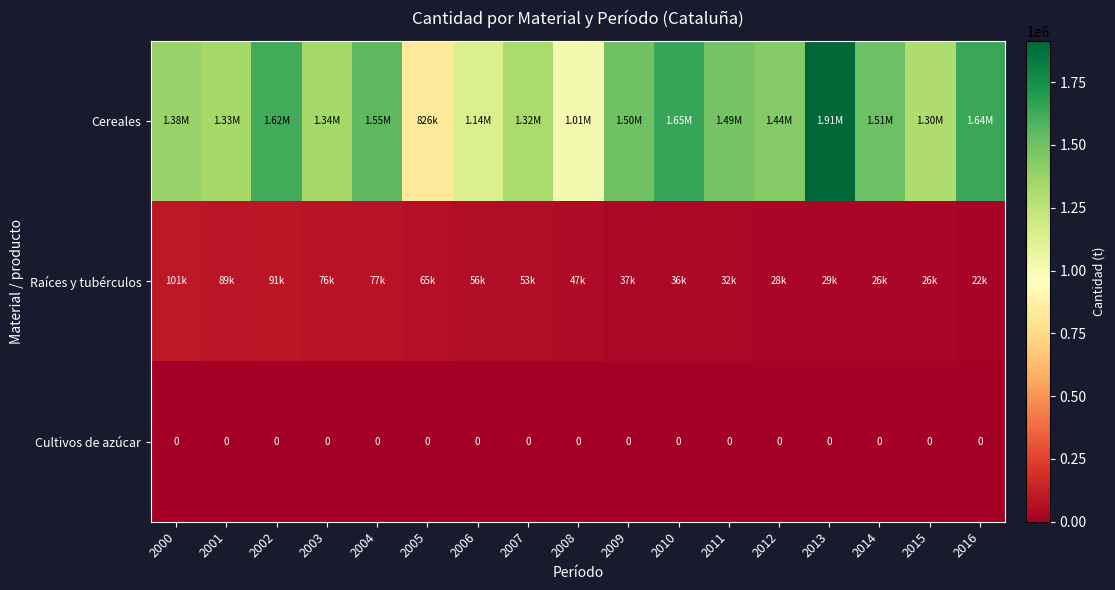

Rank the categories by Raíces y tubérculos value from highest to lowest.

2000, 2002, 2001, 2004, 2003, 2005, 2006, 2007, 2008, 2009, 2010, 2011, 2013, 2012, 2014, 2015, 2016